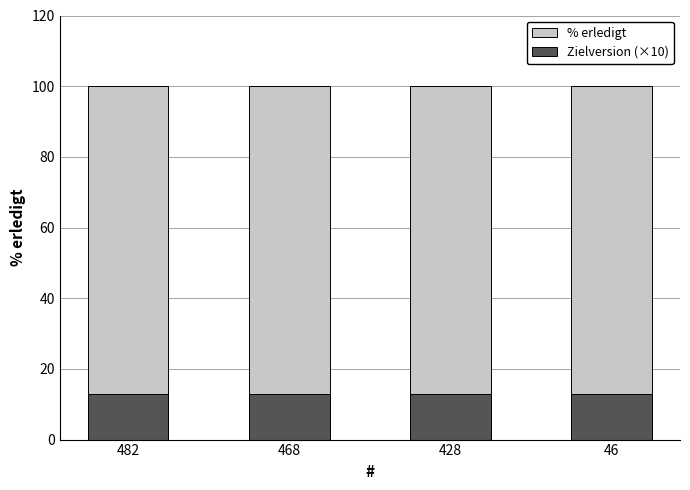

Reading left to right, what are all the values shown in this chart?

% erledigt: 100	100	100	100
Zielversion (×10): 13	13	13	13